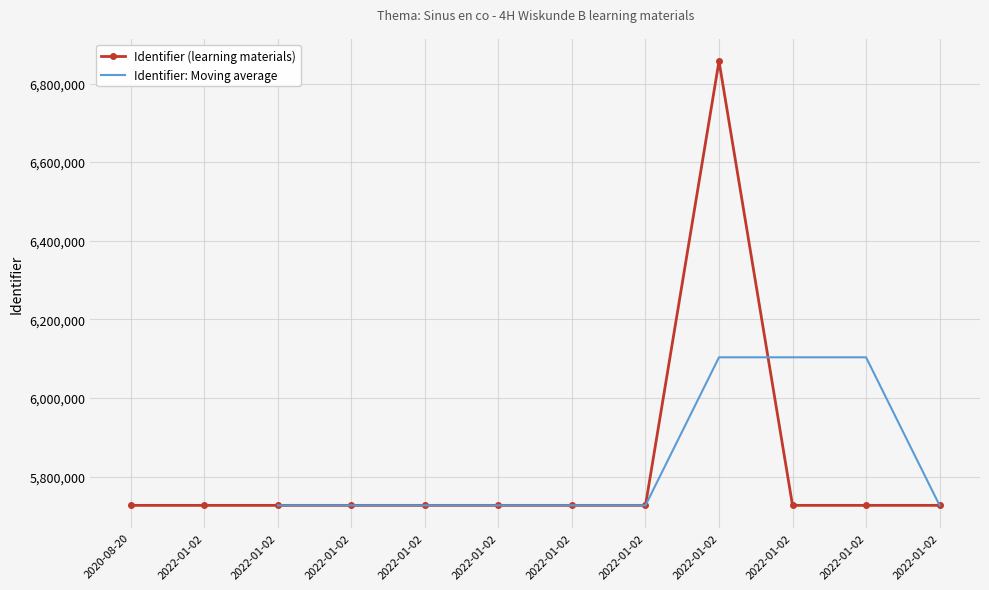

Read the value at 2020-08-20, to the nearest 10.

5726540